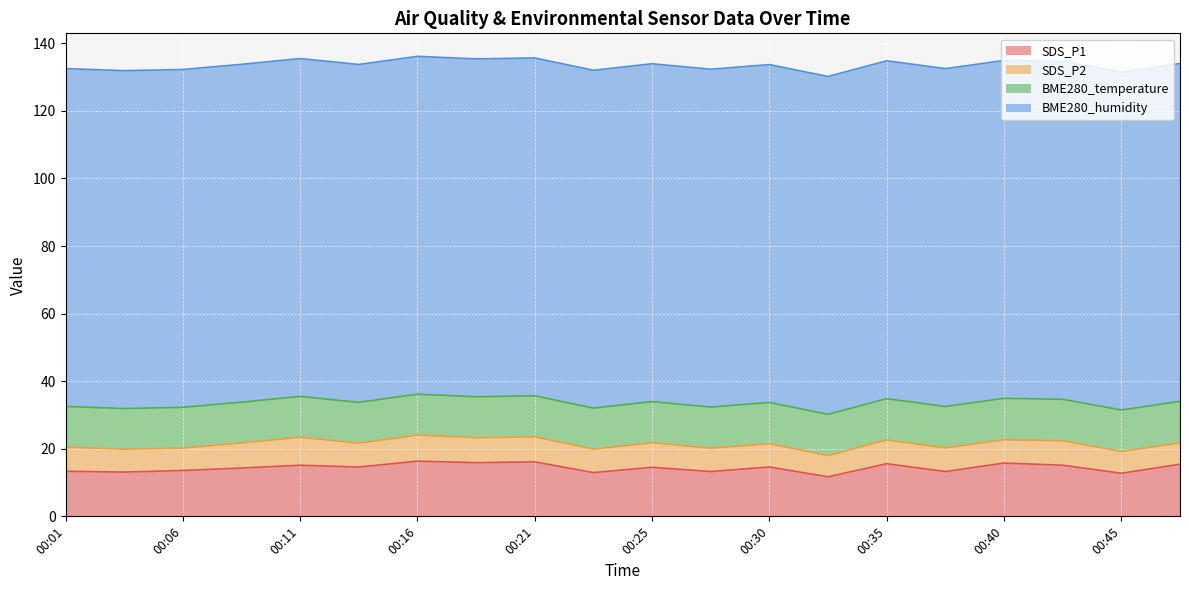

What is the spread (max minus min) of values at 00:03?

93.2